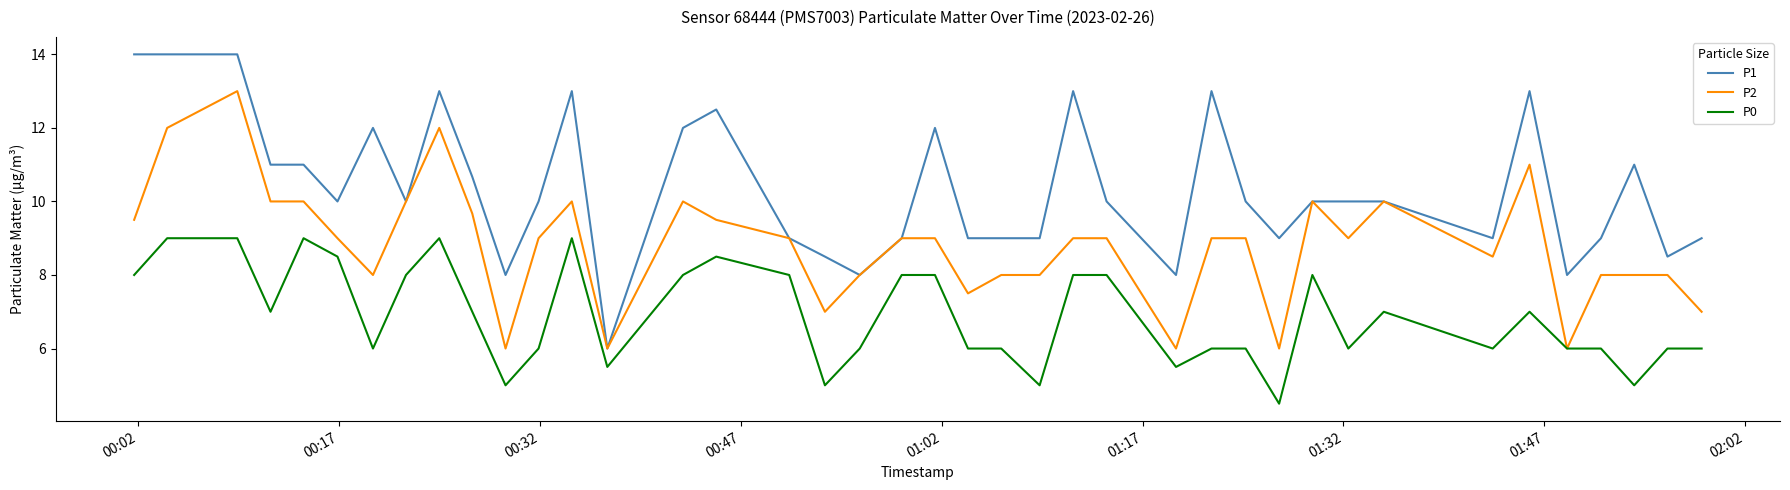

Which series has the largest range (max minus min)?

P1